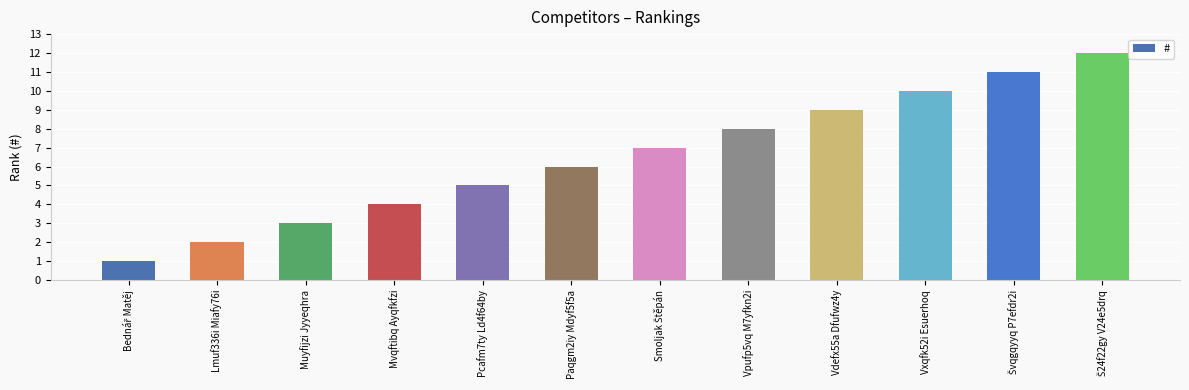

What is the sum of all values?

78